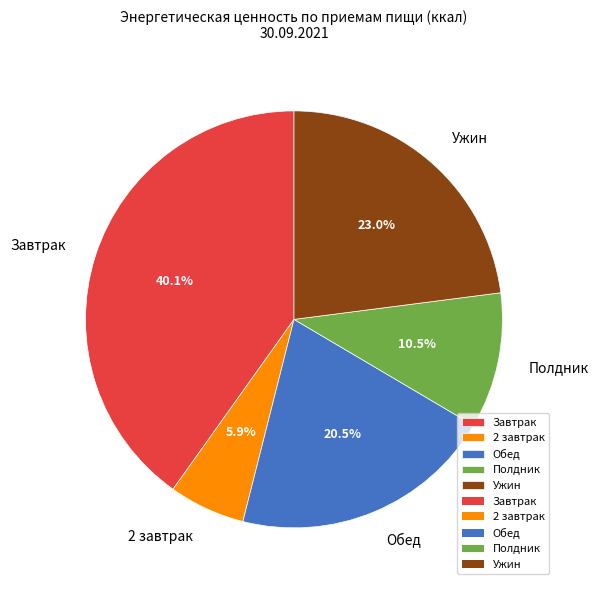

To the nearest percent, what percentage of the pie is Ужин?

23%